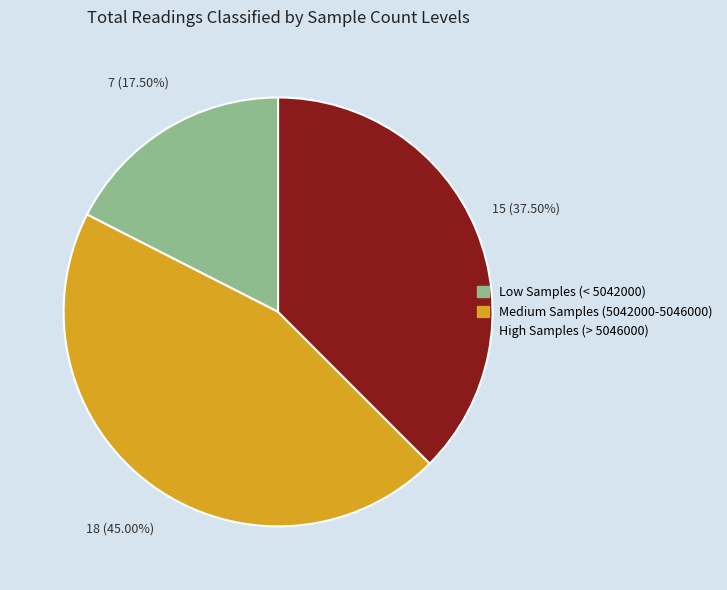

What is the ratio of the value at High Samples (> 5046000) to the value at Medium Samples (5042000-5046000)?

0.8